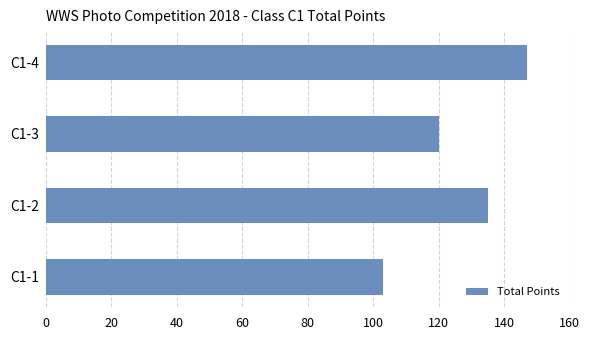

Reading bottom to top, extract all data points from this chart.

103	135	120	147